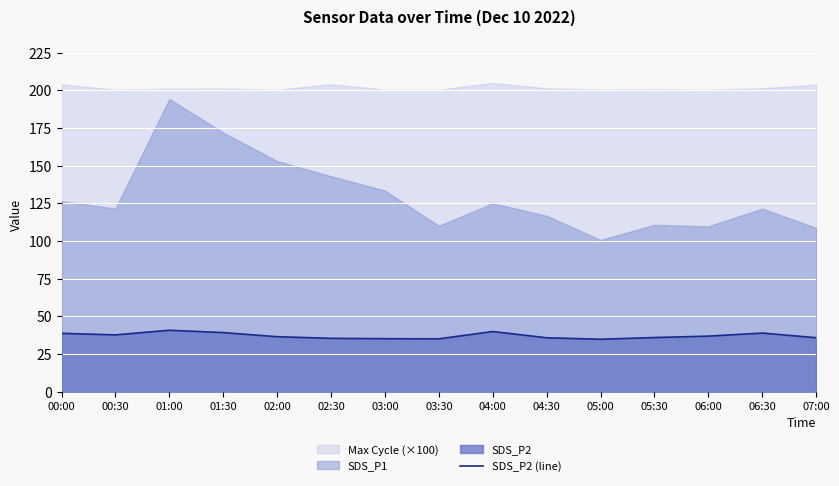

What is the value of the 2nd point from the left?

37.7